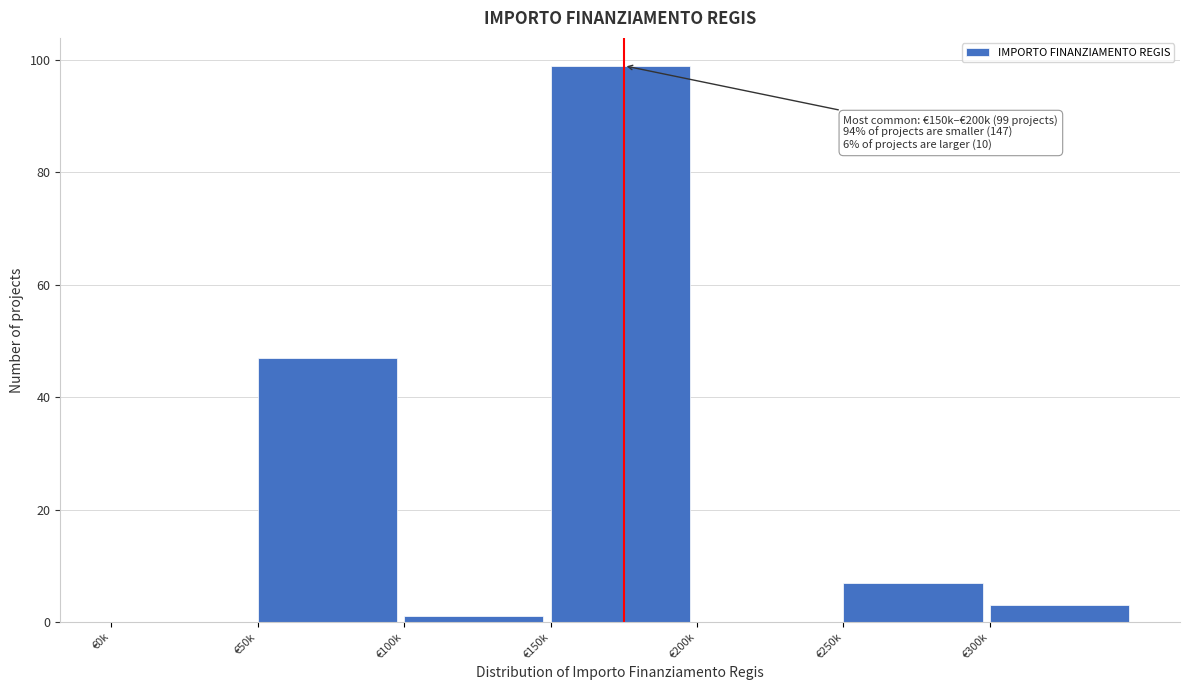

Reading left to right, list all the values displayed in this chart.

€0k=0	€50k=47	€100k=1	€150k=99	€200k=0	€250k=7	€300k=3